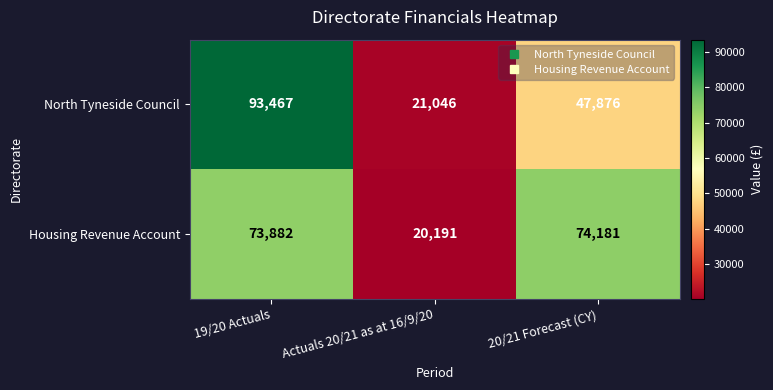

Reading left to right, extract all data points from this chart.

North Tyneside Council: 19/20 Actuals=93467	Actuals 20/21 as at 16/9/20=21046	20/21 Forecast (CY)=47876
Housing Revenue Account: 19/20 Actuals=73882	Actuals 20/21 as at 16/9/20=20191	20/21 Forecast (CY)=74181